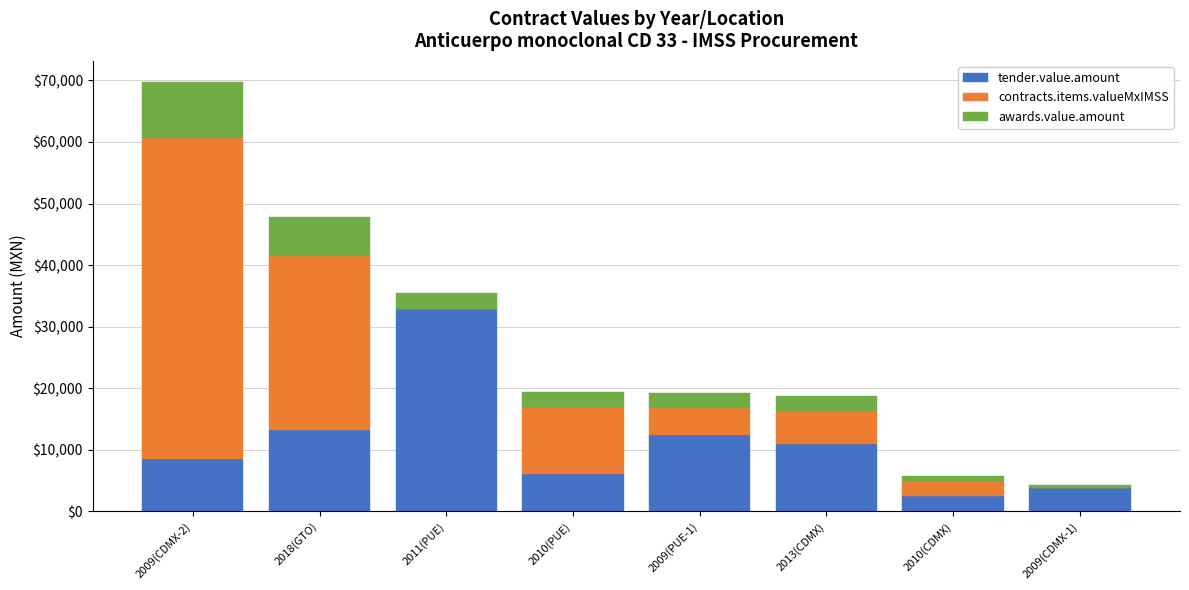

Reading left to right, transcribe the values for tender.value.amount.

2009(CDMX-2)=8576.4	2018(GTO)=13138.5	2011(PUE)=32786.2	2010(PUE)=6099.8	2009(PUE-1)=12360.2	2013(CDMX)=10872.5	2010(CDMX)=2557.9	2009(CDMX-1)=3856.9